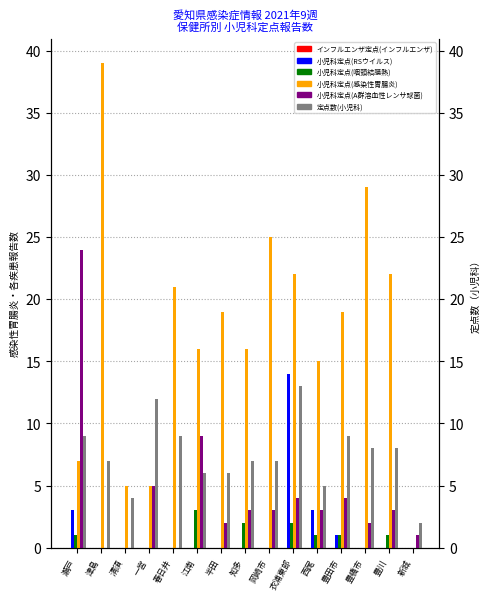

What value does the 小児科定点(咽頭結膜熱) series have at 西尾?

1